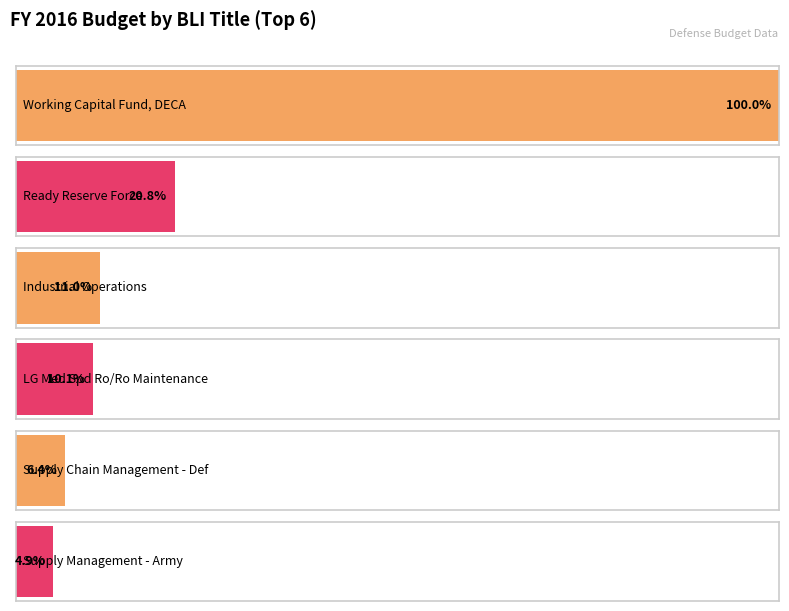

What is the difference between the maximum and second lowest values in the FY 2016 Base + OCO series?

1312929